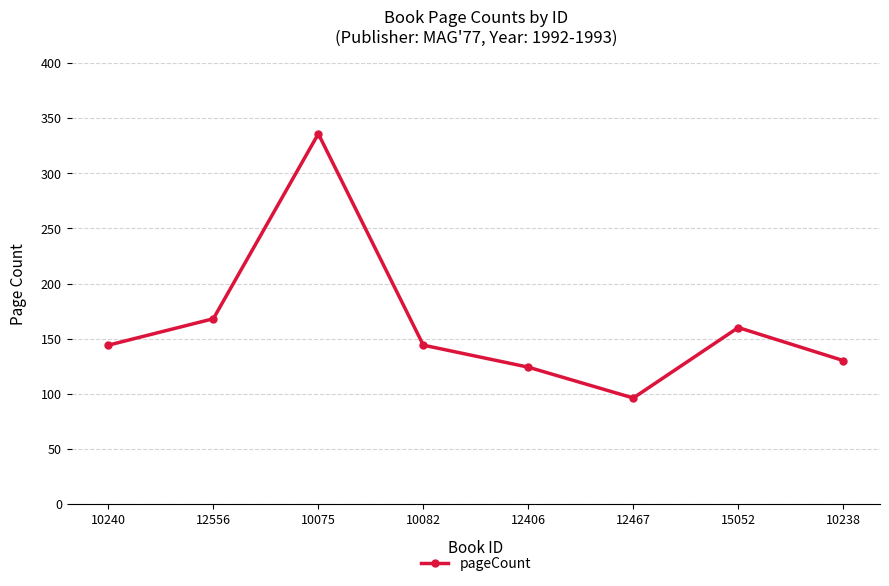

What is the ratio of the value at 10075 to the value at 10238?

2.6